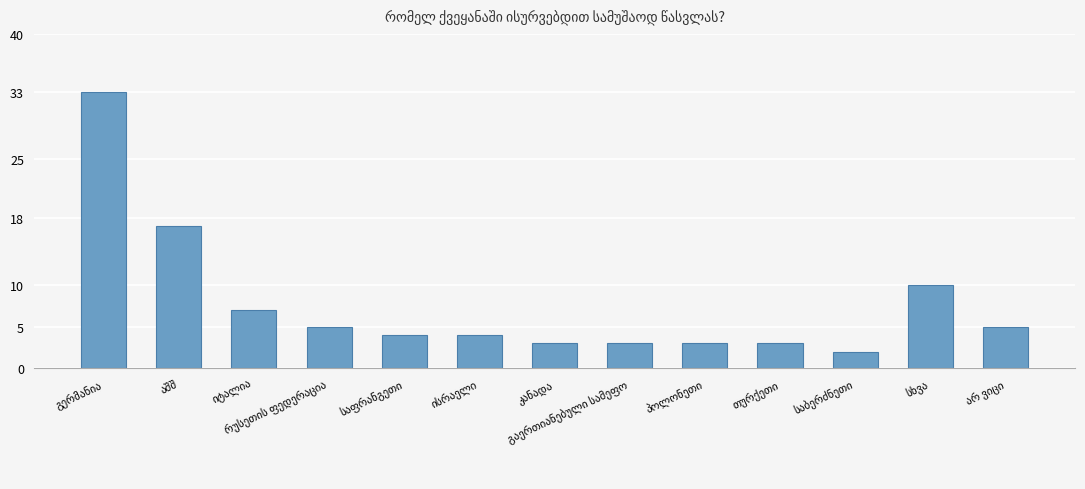

What is the sum of all values?

99